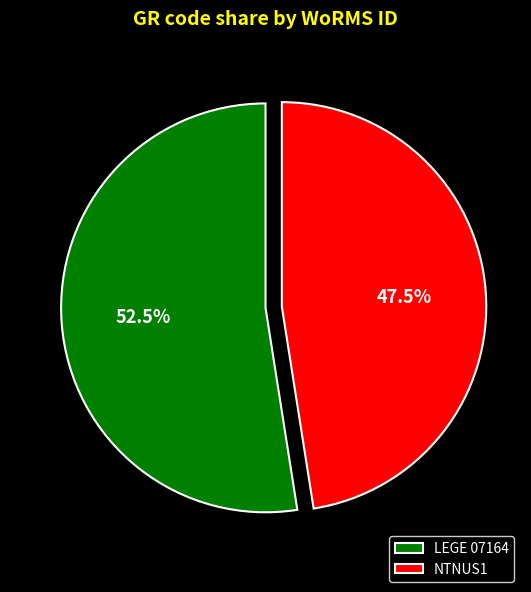

To the nearest percent, what is the average slice percentage?

50%